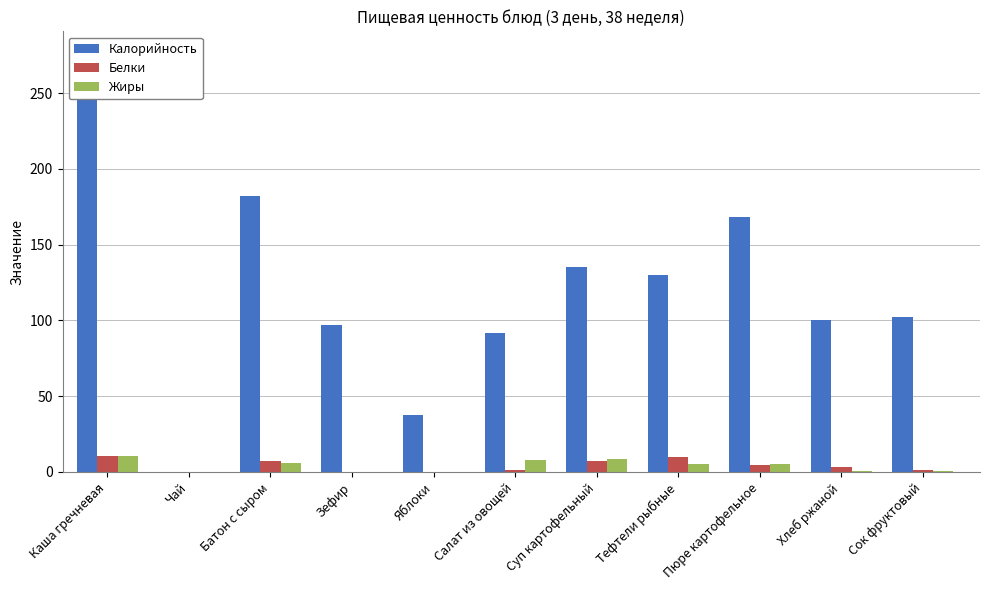

At how many categories does at least one series exceed 221?

1